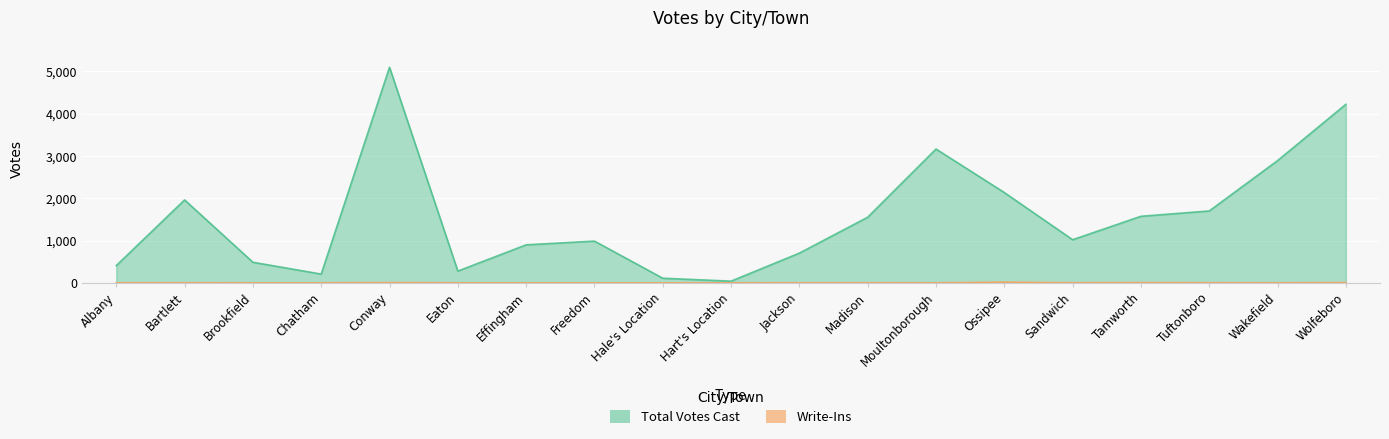

Which series has the largest total across all categories?

Total Votes Cast